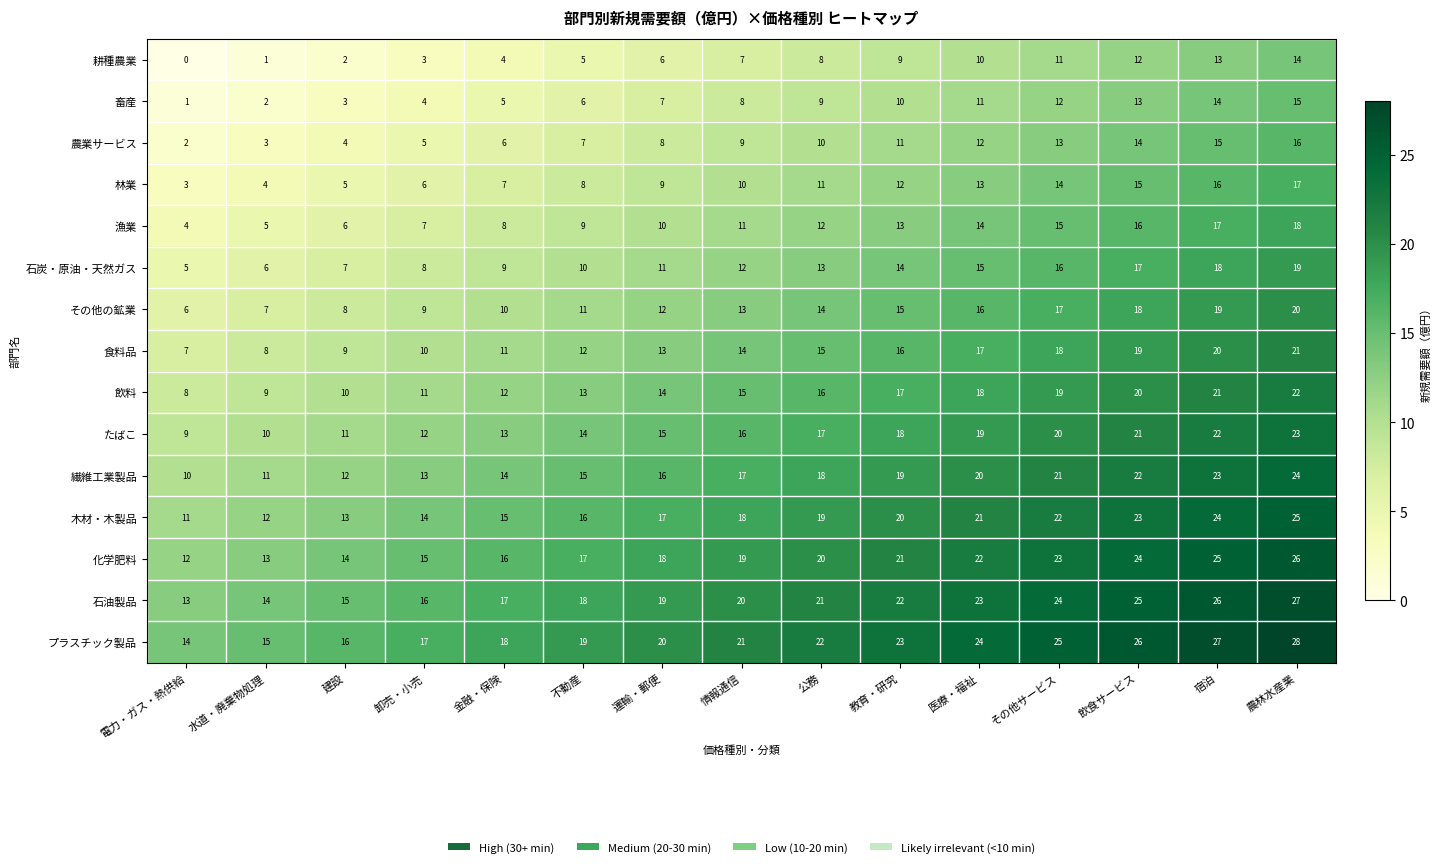

Which series has the largest total across all categories?

プラスチック製品